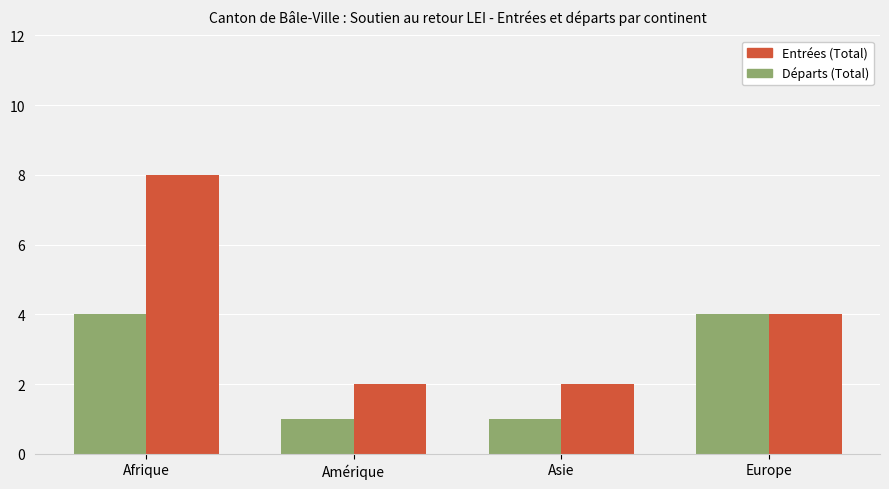

Where is Entrées (Total) nearest to the value 5?

Europe